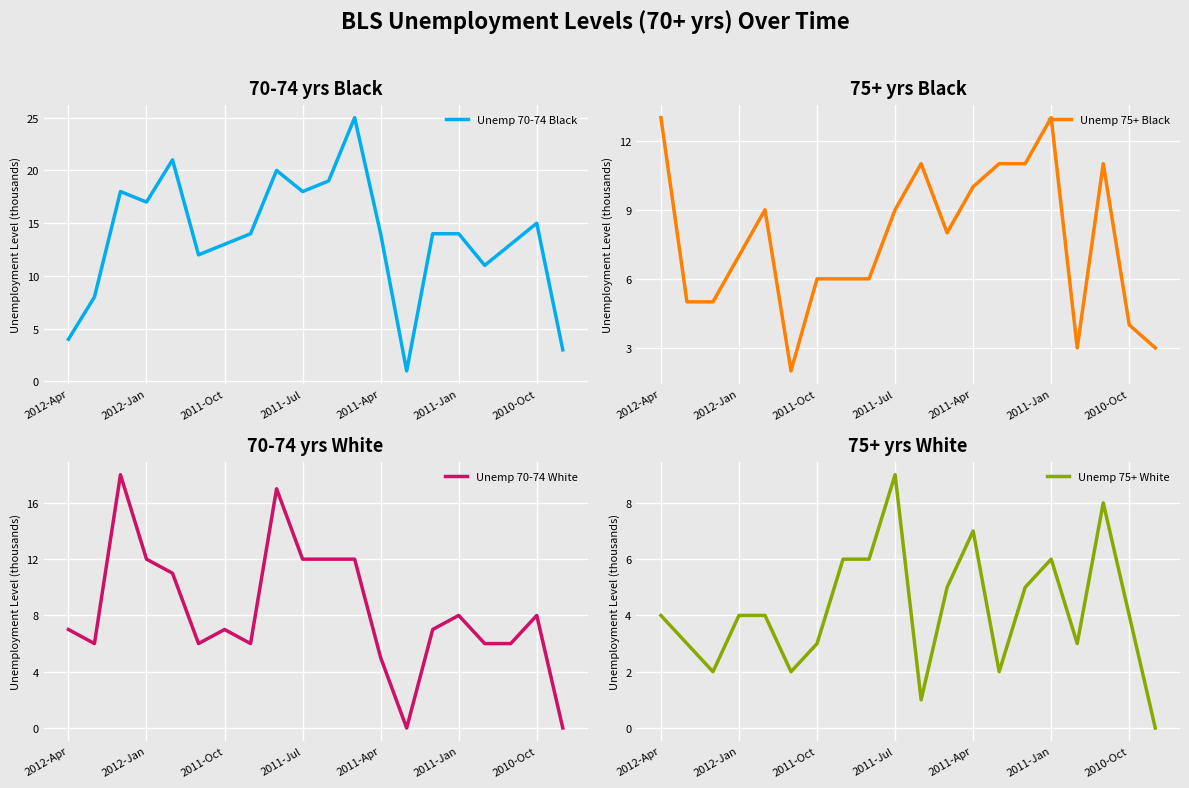

The value of Unemp 70-74 Black at 2012-Jan is 17. True or false?

True